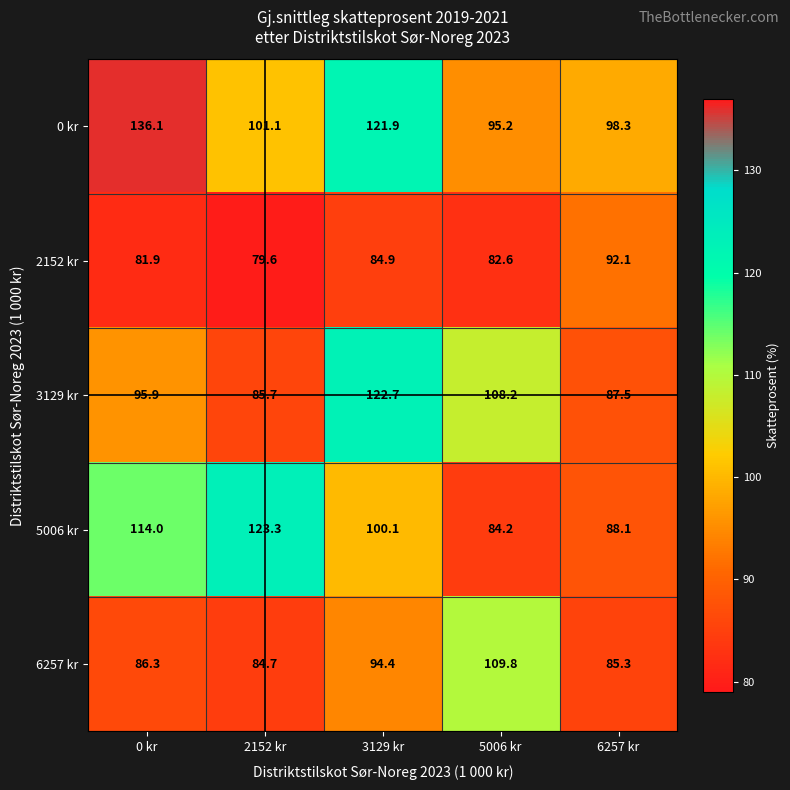

What is the difference between the 6257 kr values at 2152 kr and 0 kr?

1.6